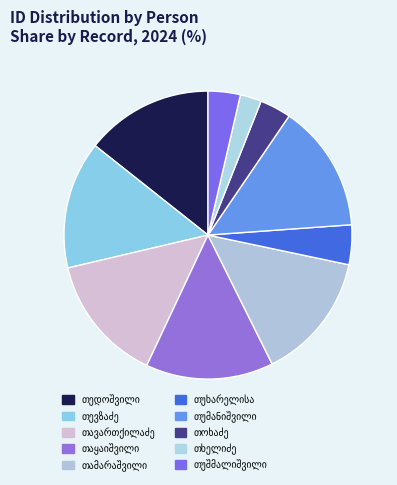

What percentage is the ვასილ თამარაშვილი slice, to the nearest percent?

14%